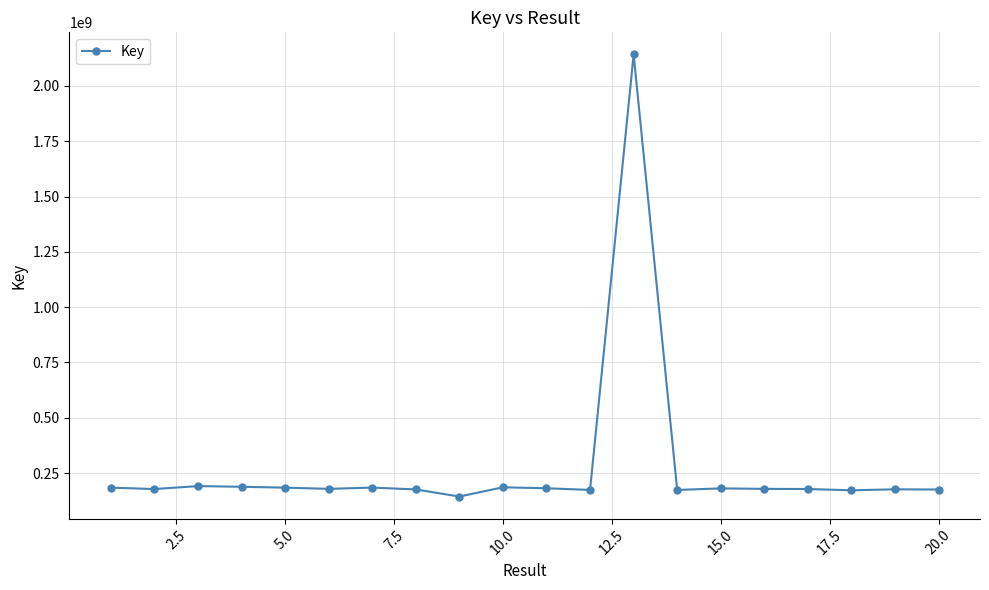

What is the difference between the maximum and minimum values?

1998806760